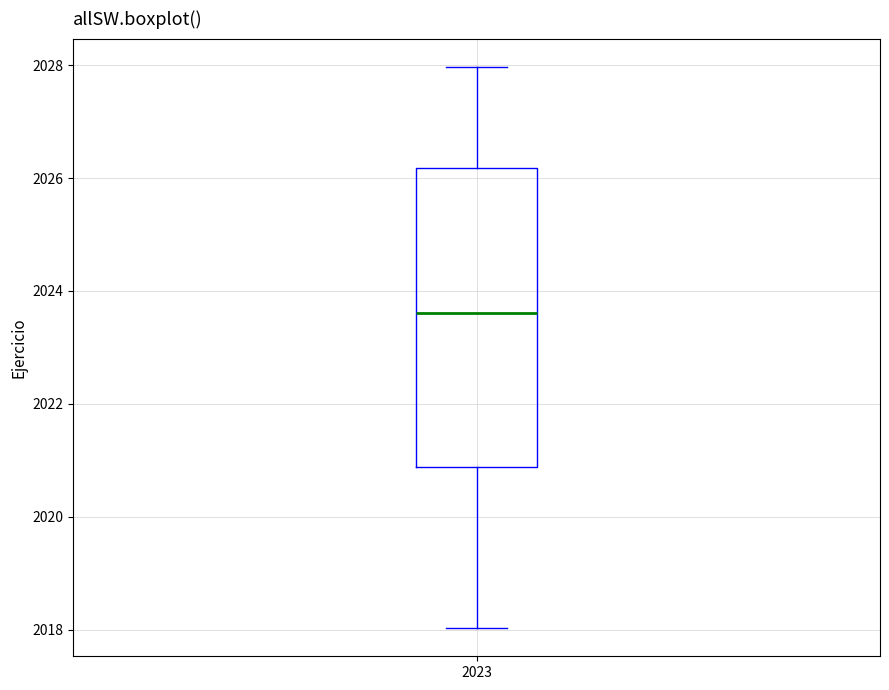

Read this box plot against the y-axis: the position of the median line, the range covered by the box, and the ends of both whiskers. The values are not printed on the chart, so give them approximately, as read against the axis.

median 2023.6, box 2020.8 to 2026.2, whiskers 2018.0 to 2028.0